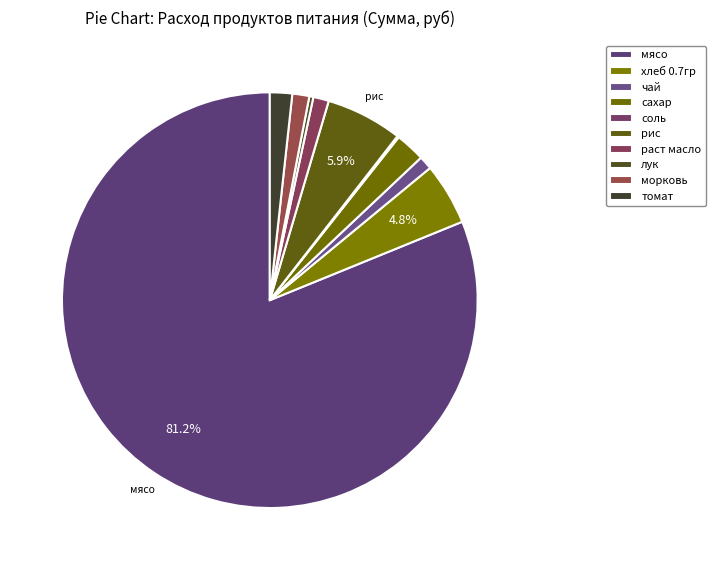

Is раст масло the majority of the pie?

No